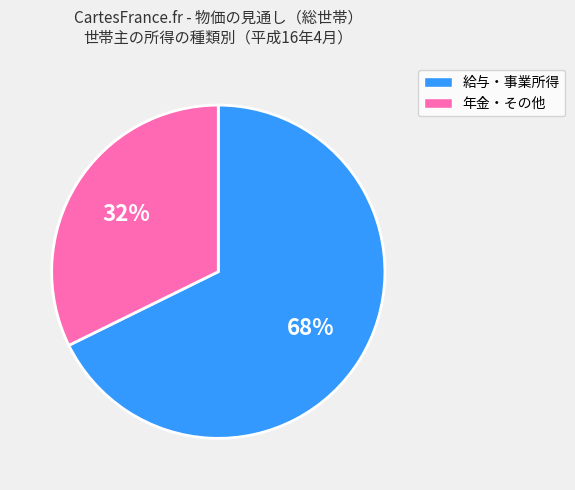

To the nearest percent, what is the average slice percentage?

50%